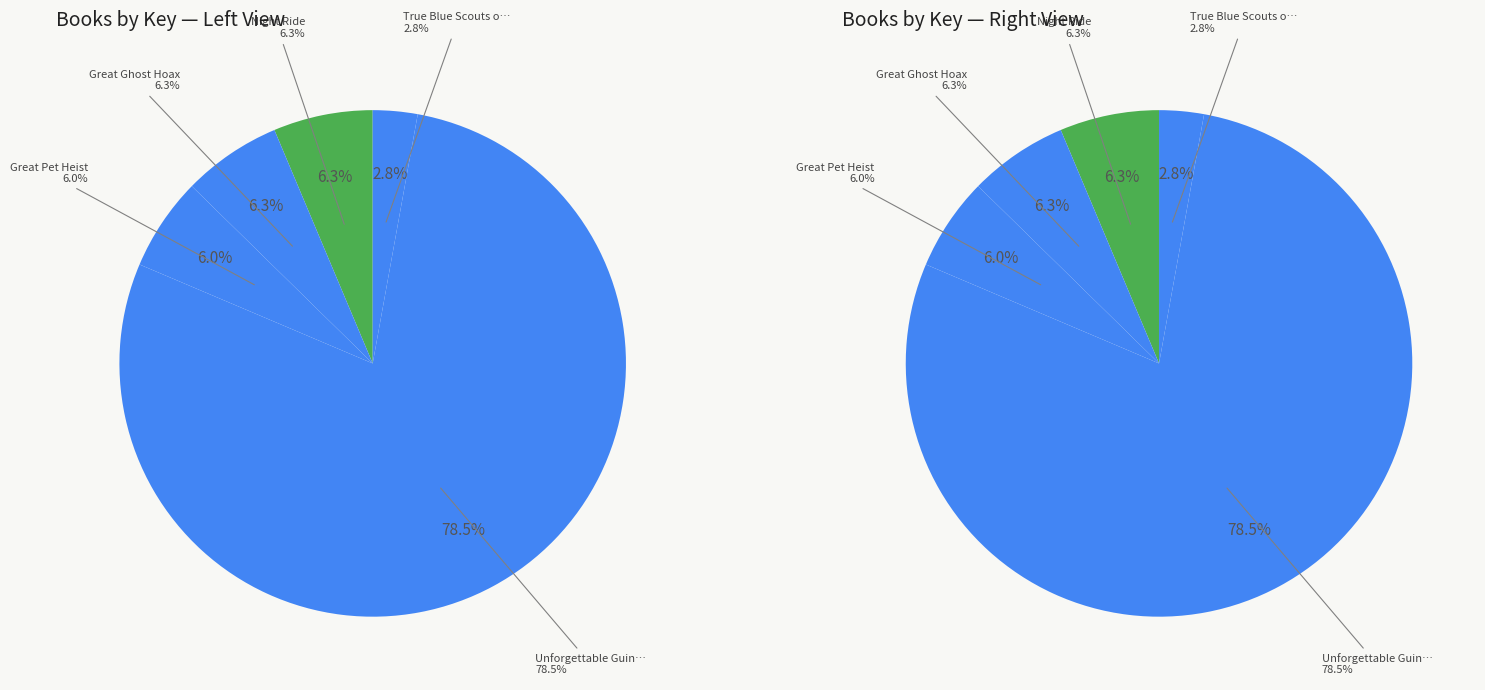

How much of the chart is everything except Night Ride?

93.7%